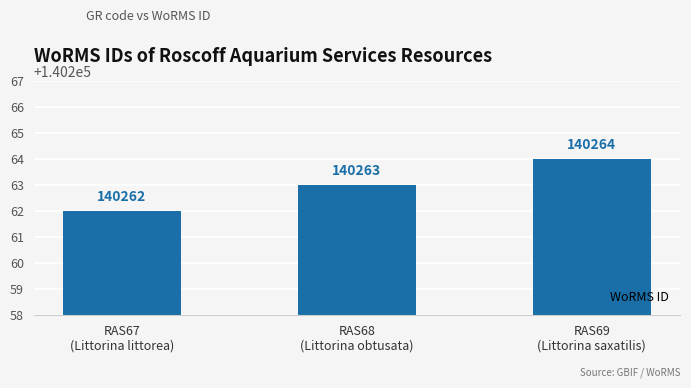

Approximately how many times larger is the value at RAS69
(Littorina saxatilis) compared to RAS67
(Littorina littorea)?

1.0